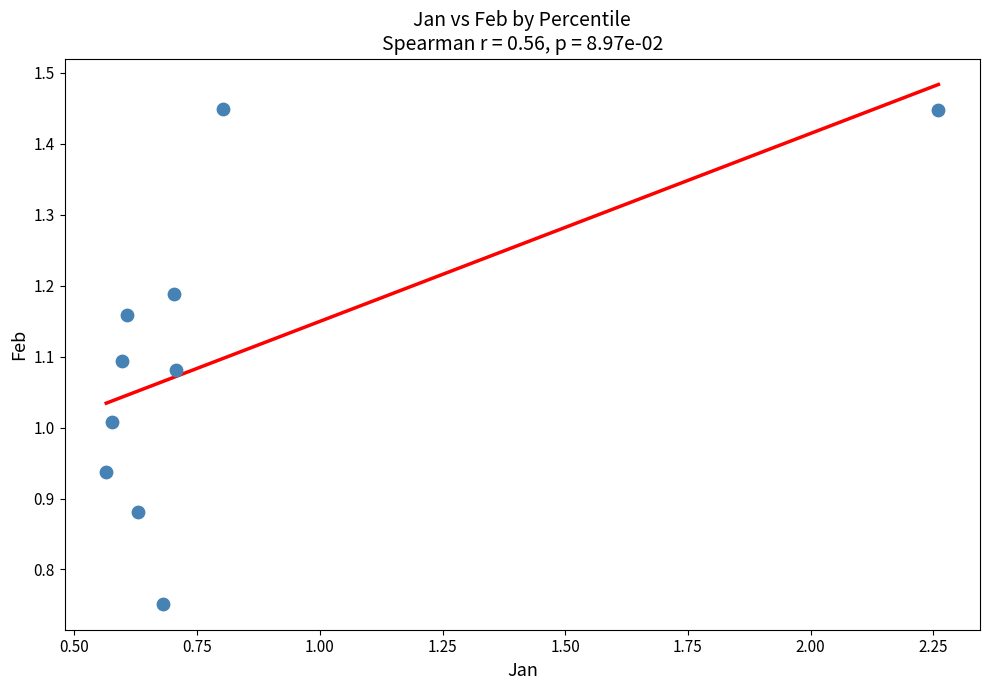

What is the range of X values (max minus min)?

1.7